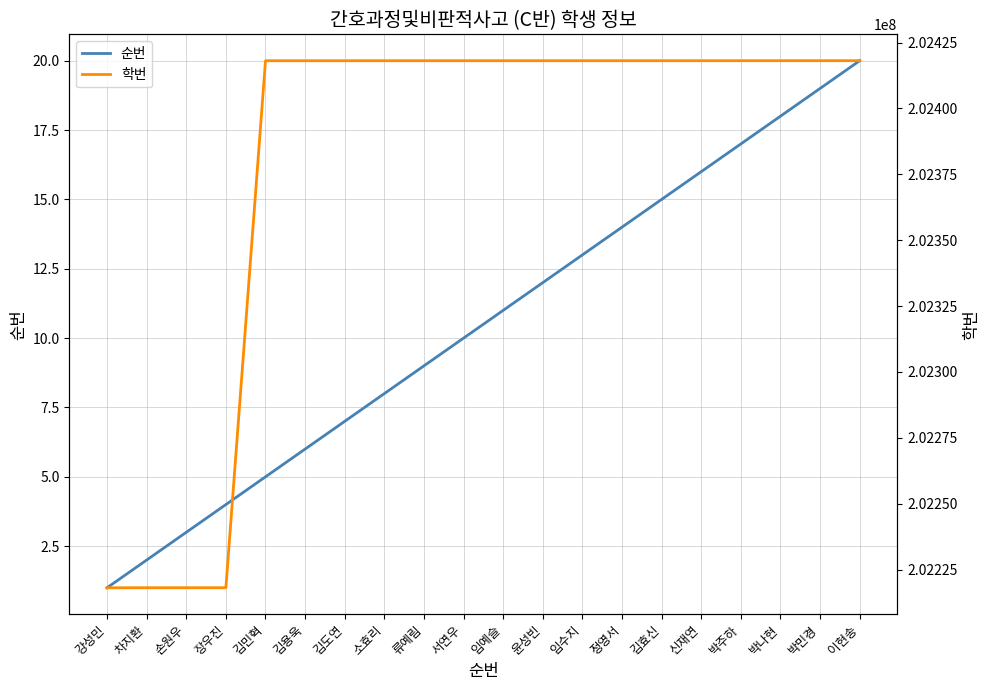

List the labels in order of 학번 value, smallest first.

강성민, 차지환, 손원우, 장우진, 김민혁, 김용욱, 김도연, 소효리, 류예림, 서연우, 임예슬, 윤성빈, 임수지, 정영서, 김효신, 신재연, 박주하, 박나현, 박민경, 이현송